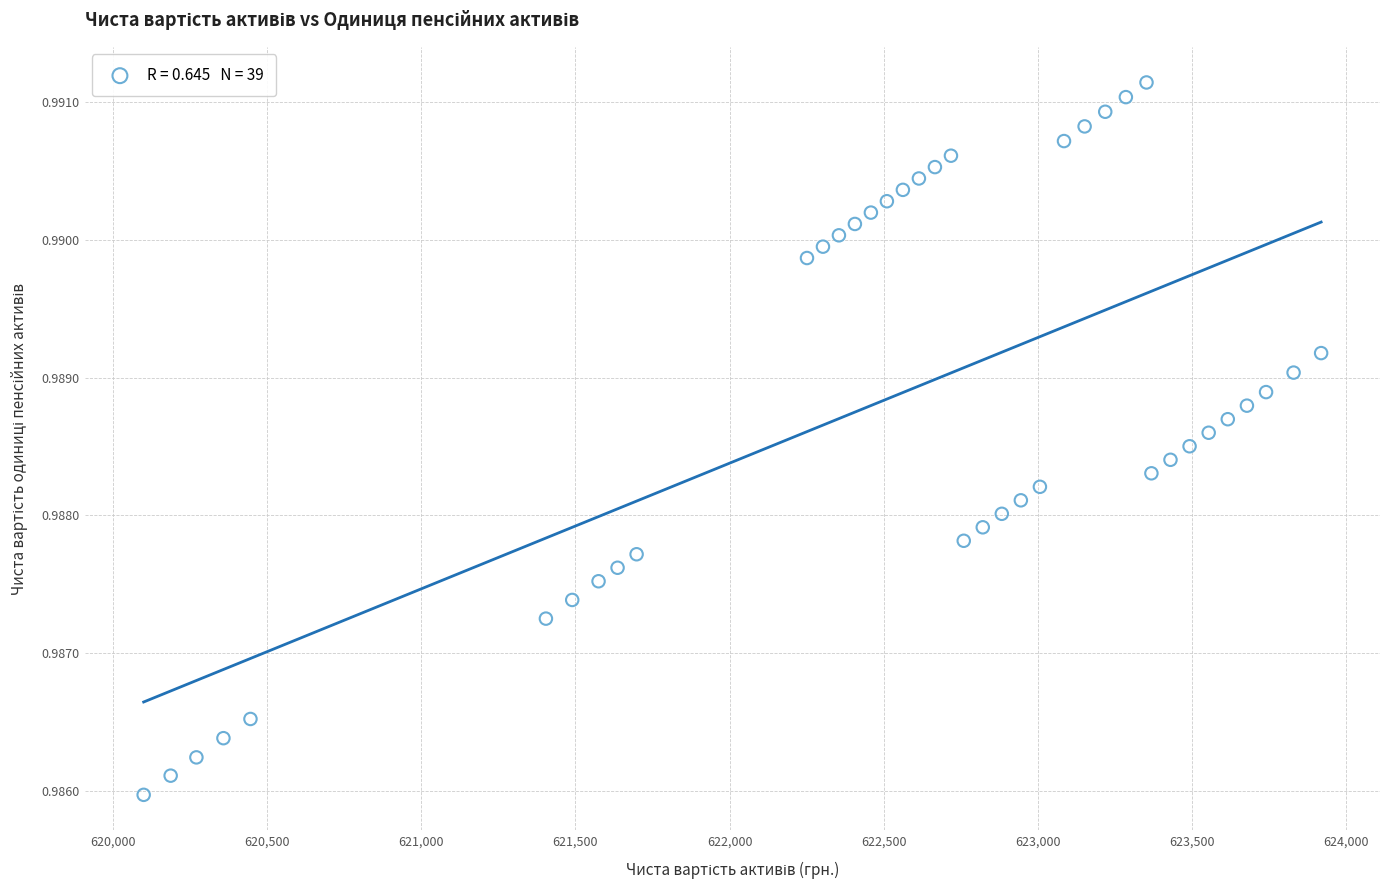

What is the range of X values (max minus min)?

3821.2